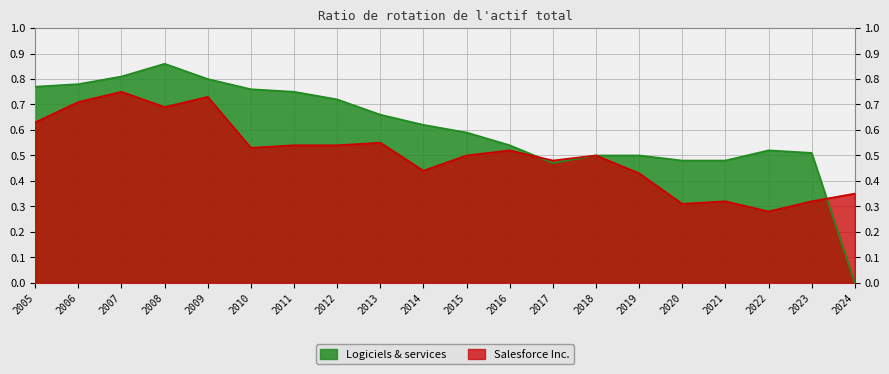

True or false: Salesforce Inc. has a value of 0.1 at 2011.

False